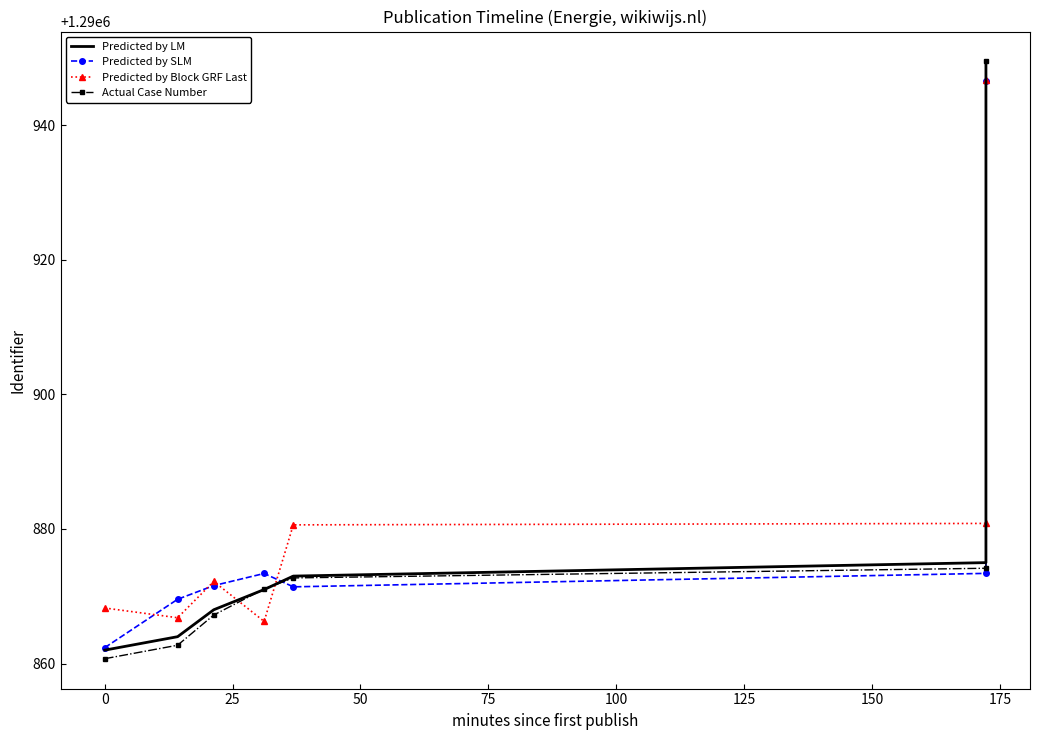

What is the value of the Predicted by SLM point at the 2nd from the left?

1290869.6